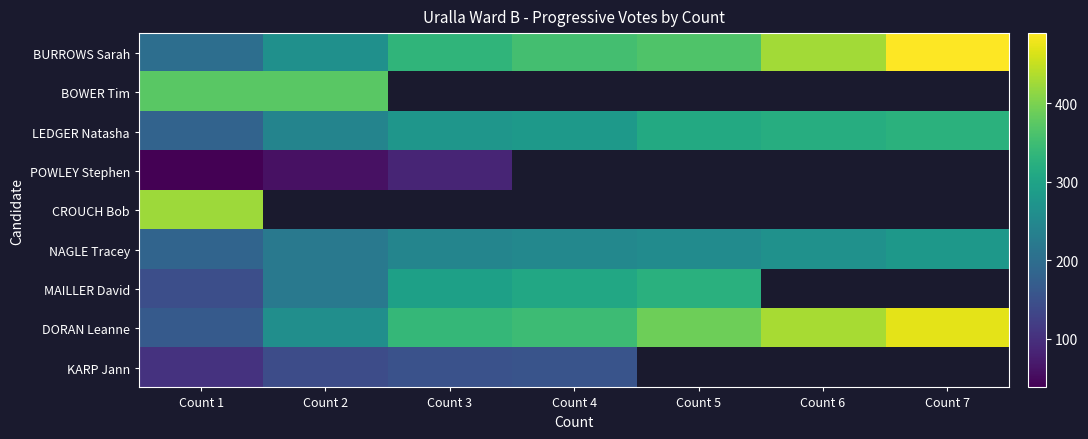

What is the spread (max minus min) of values at Count 2?

316.0